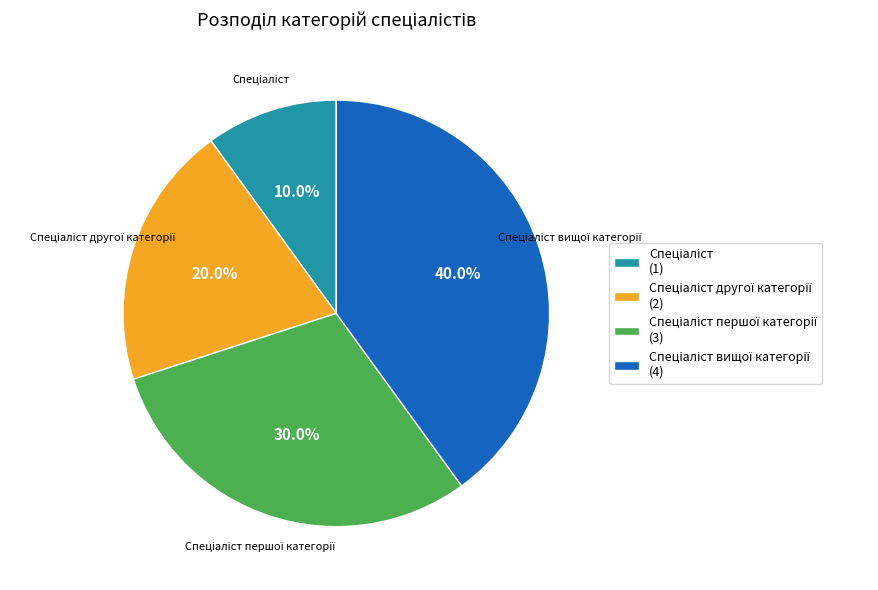

Does any single category account for the majority?

No